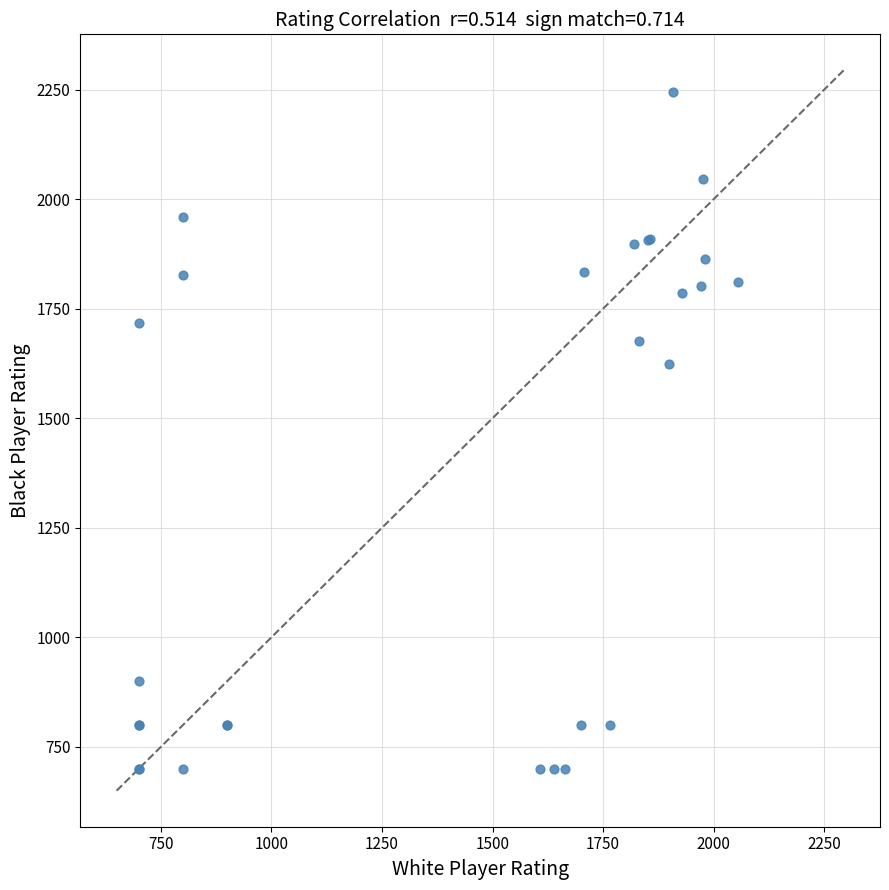

What Y value in the scatter plot is closest to 1472?

1623